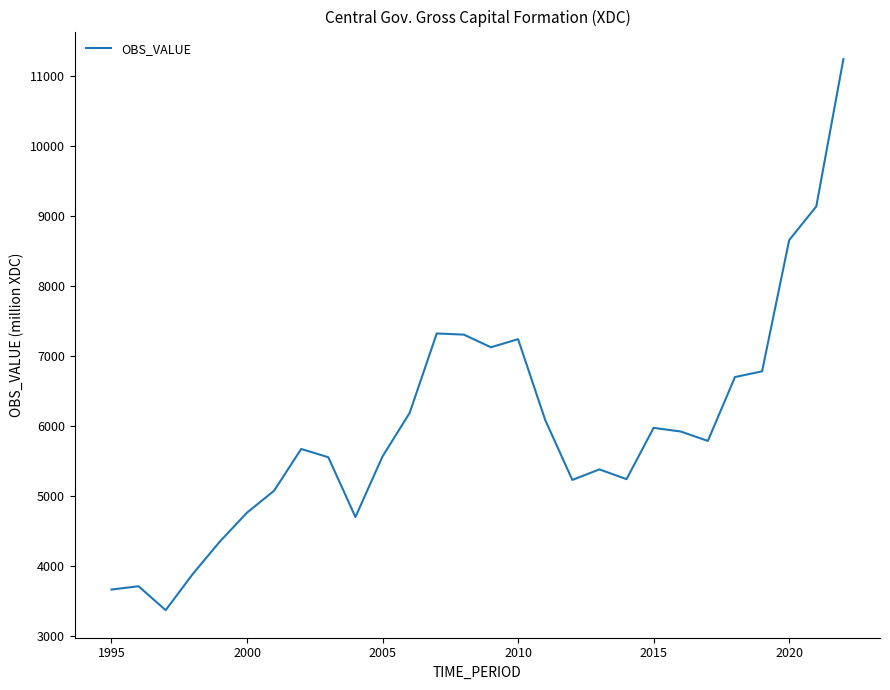

What is the smallest value displayed?

3369.5